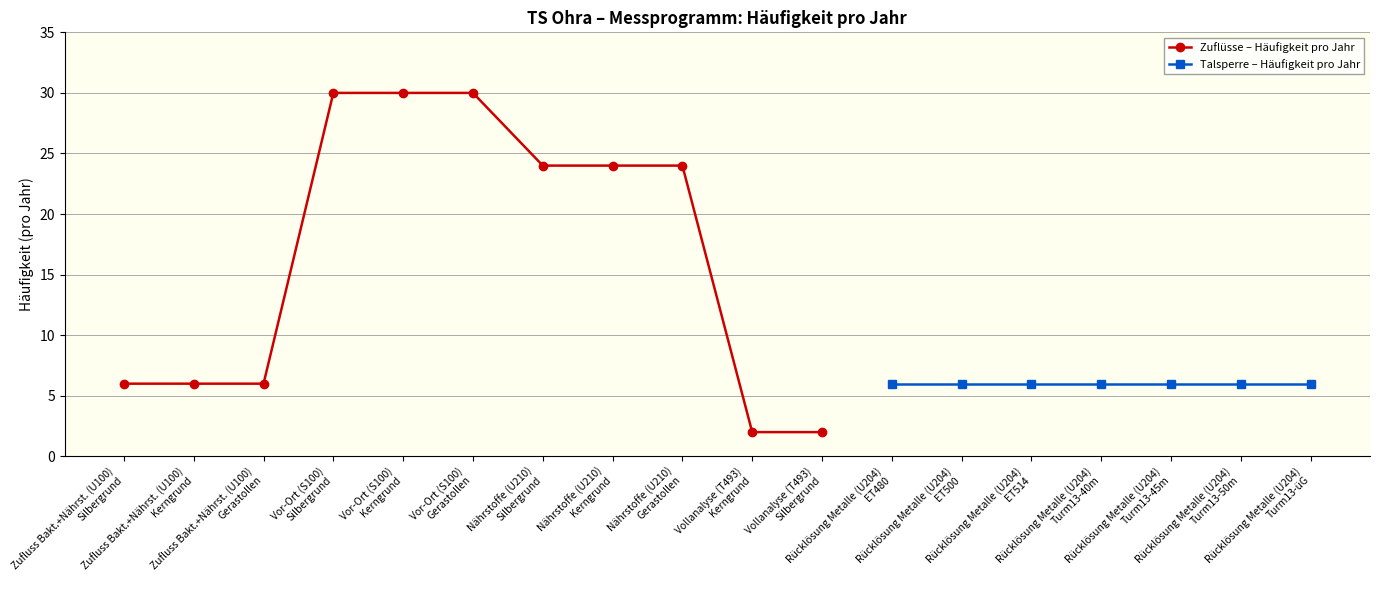

What is the value of the Zuflüsse – Häufigkeit pro Jahr point at the 5th from the left?

30